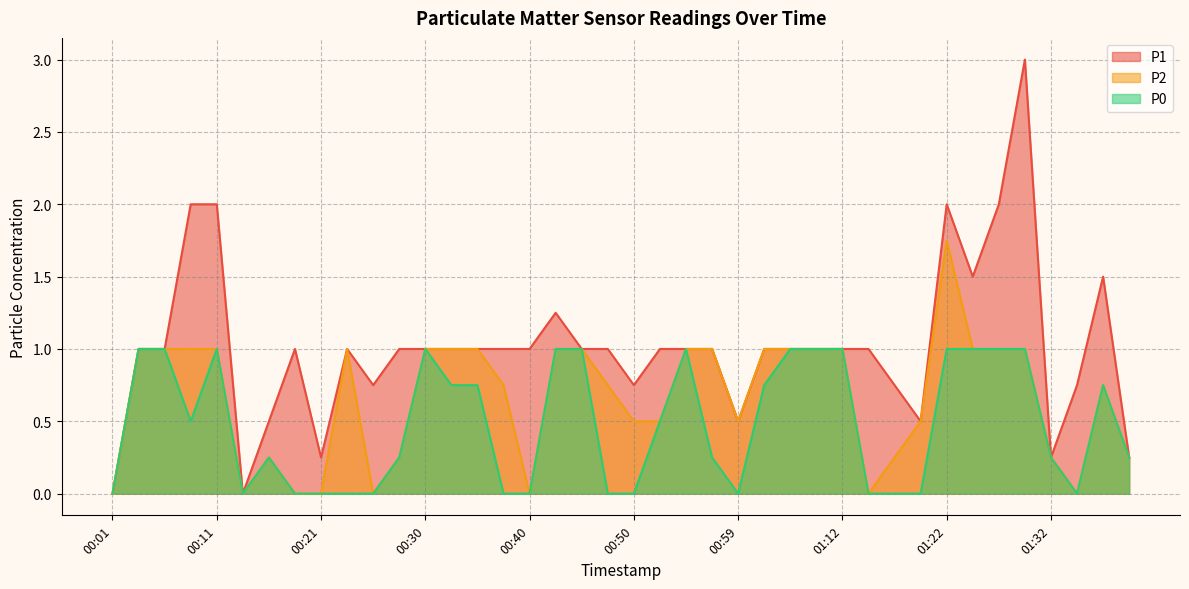

What are all the series names shown in the legend?

P1, P2, P0